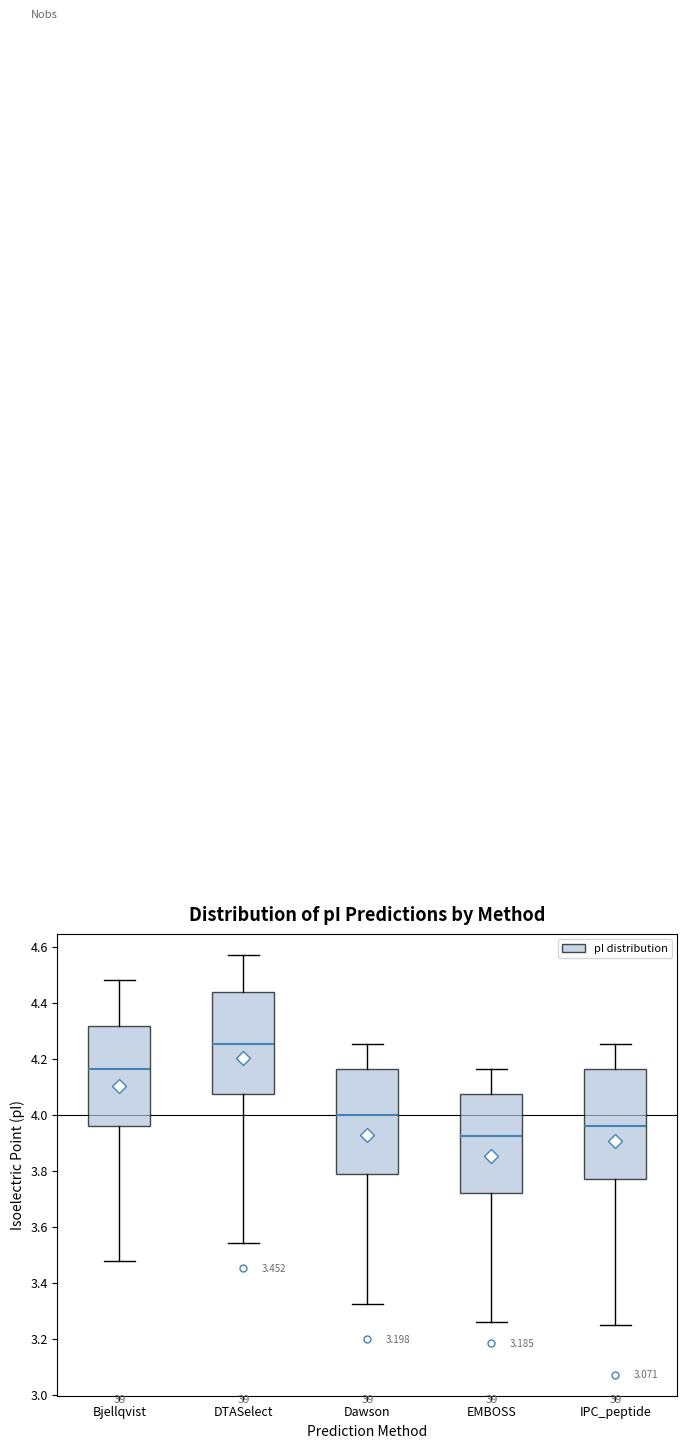

Which box has the highest median line?

DTASelect